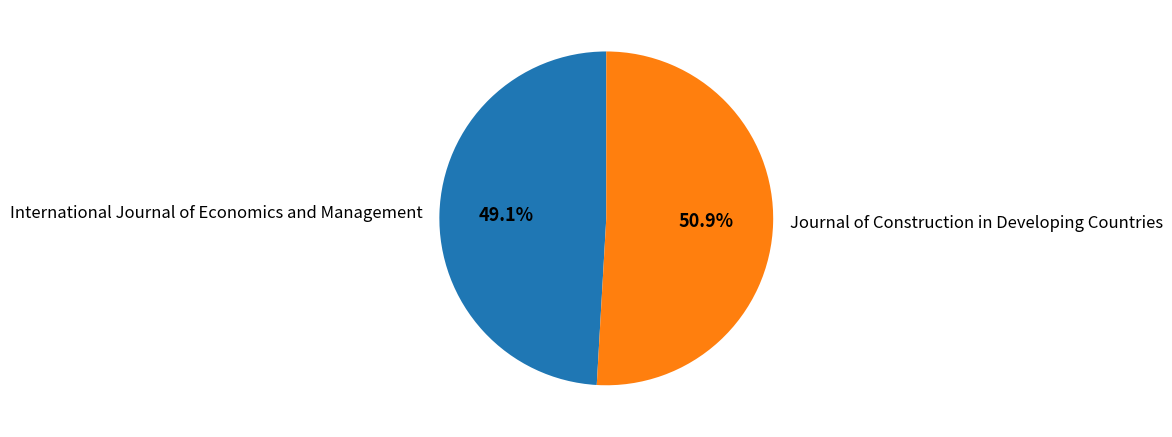

How many segments does this pie chart have?

2